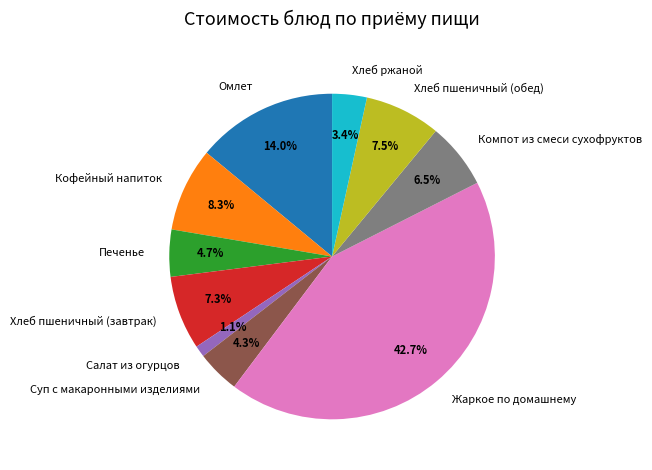

The Печенье slice represents 5% of the pie. True or false?

True